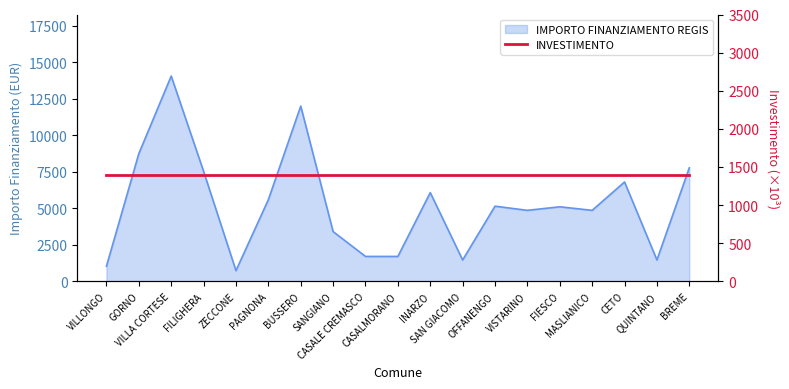

Rank the categories by value from lowest to highest.

ZECCONE, VILLONGO, SAN GIACOMO, QUINTANO, CASALE CREMASCO, CASALMORANO, SANGIANO, VISTARINO, MASLIANICO, FIESCO, OFFANENGO, PAGNONA, INARZO, CETO, FILIGHERA, BREME, GORNO, BUSSERO, VILLA CORTESE